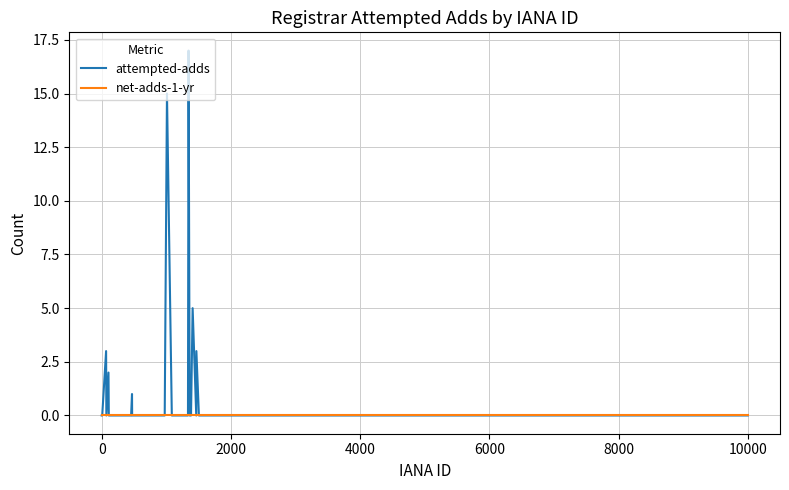

Which series has the largest total across all categories?

attempted-adds